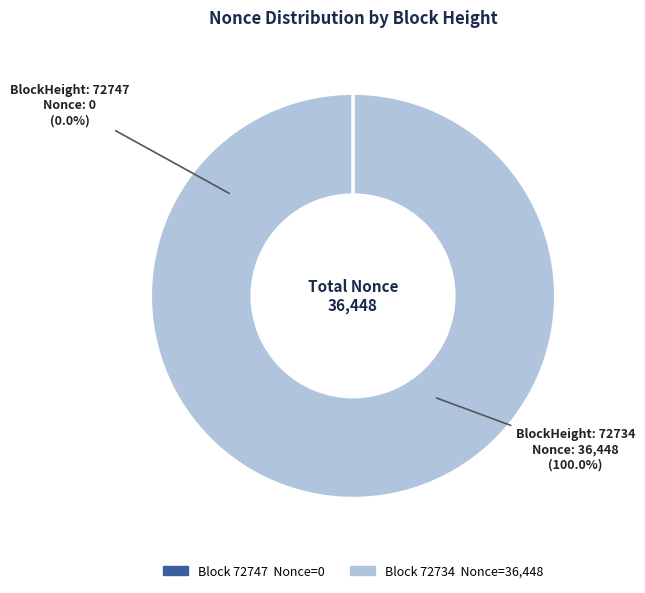

Which slice is the largest?

72734